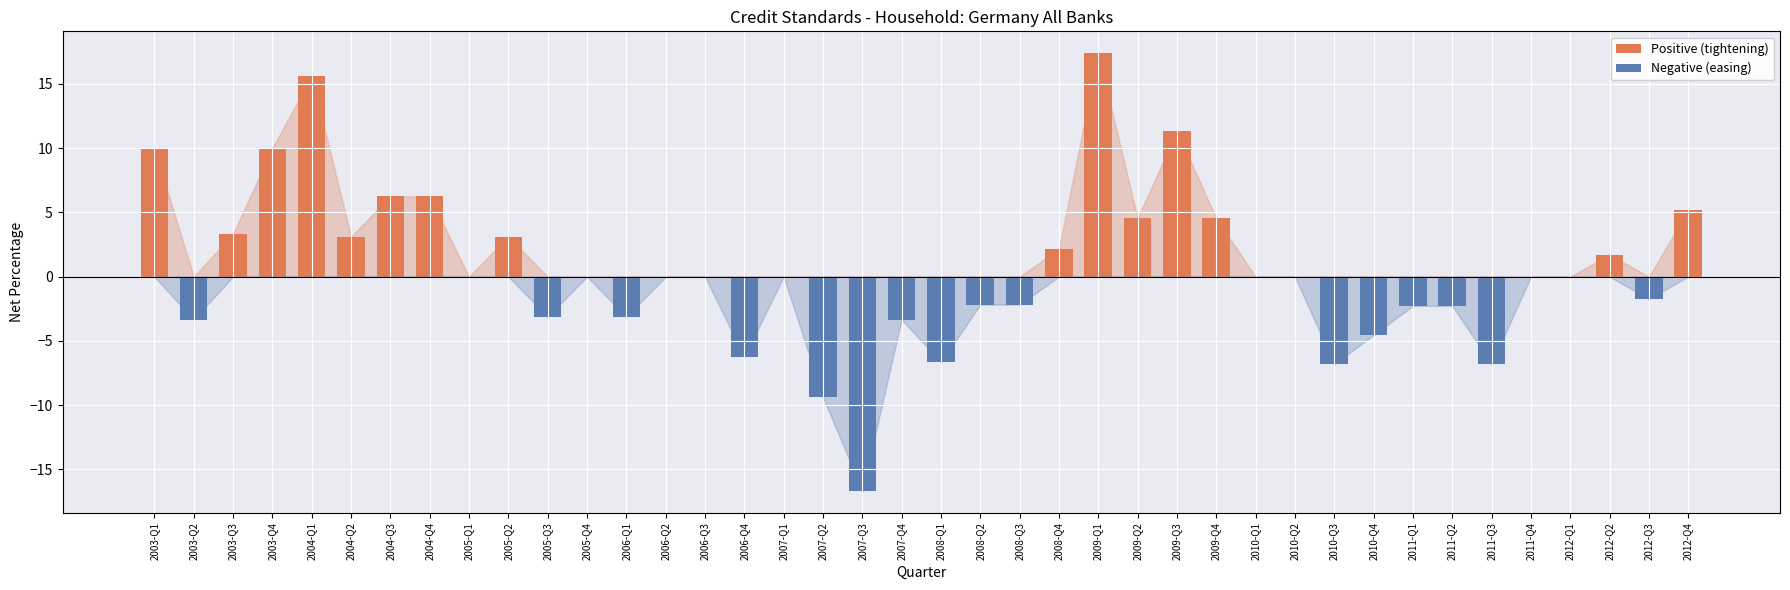

Reading left to right, list all the values displayed in this chart.

Positive (tightening): 10.0	0.0	3.3	10.0	15.6	3.1	6.2	6.2	0.0	3.1	0.0	0.0	0.0	0.0	0.0	0.0	0.0	0.0	0.0	0.0	0.0	0.0	0.0	2.2	17.4	4.5	11.4	4.5	0.0	0.0	0.0	0.0	0.0	0.0	0.0	0.0	0.0	1.7	0.0	5.2
Negative (easing): 0.0	-3.3	0.0	0.0	0.0	0.0	0.0	0.0	0.0	0.0	-3.1	0.0	-3.1	0.0	0.0	-6.2	0.0	-9.4	-16.7	-3.3	-6.7	-2.2	-2.2	0.0	0.0	0.0	0.0	0.0	0.0	0.0	-6.8	-4.5	-2.3	-2.3	-6.8	0.0	0.0	0.0	-1.7	0.0